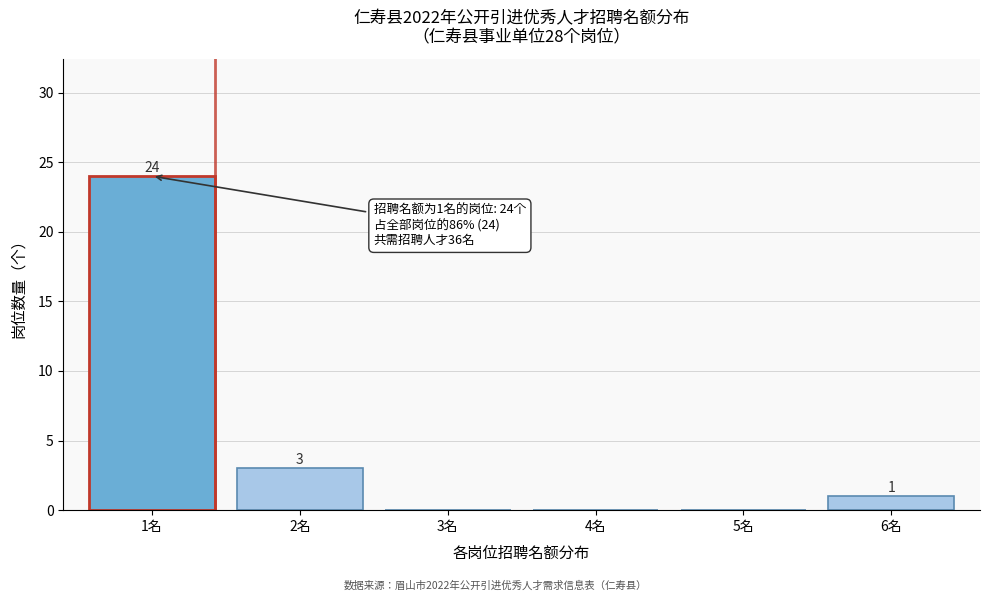

Reading left to right, list all the values displayed in this chart.

1名=24	2名=3	3名=0	4名=0	5名=0	6名=1